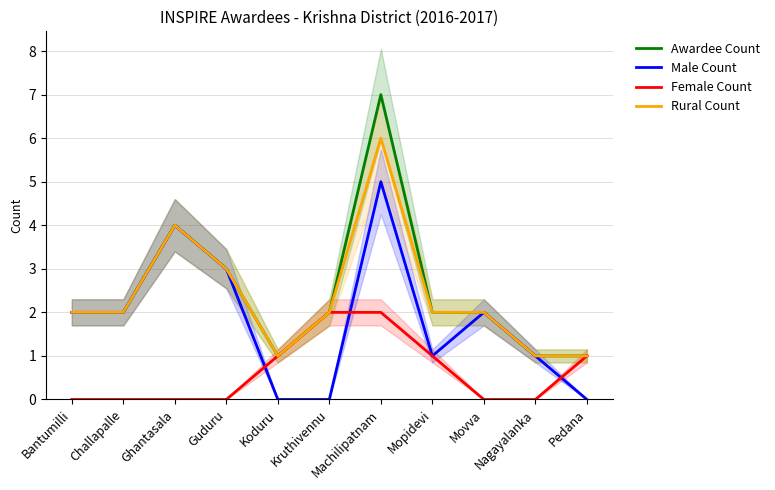

True or false: Male Count and Rural Count cross at least once.

False